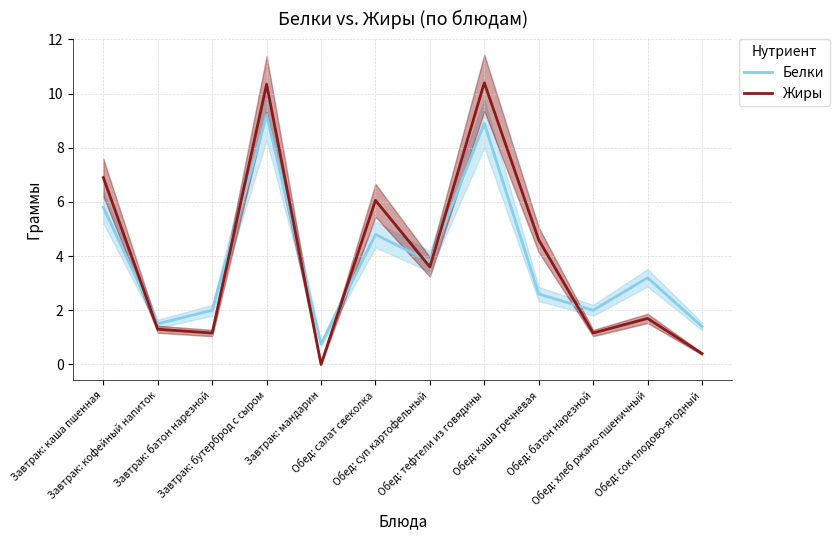

Which label corresponds to the largest value in the chart?

Обед: тефтели из говядины